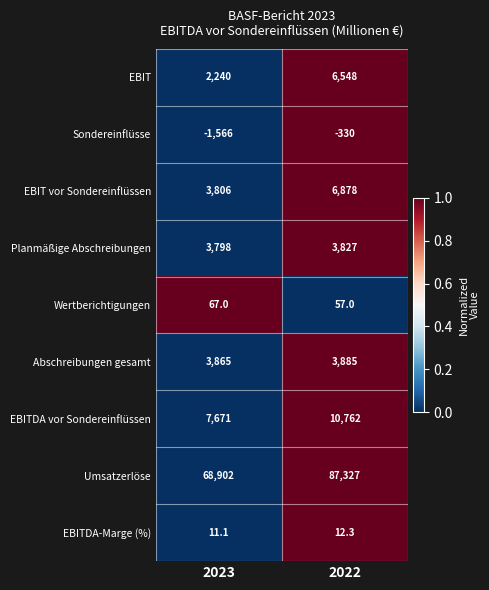

What is the sum of all Umsatzerlöse values?

156229.0